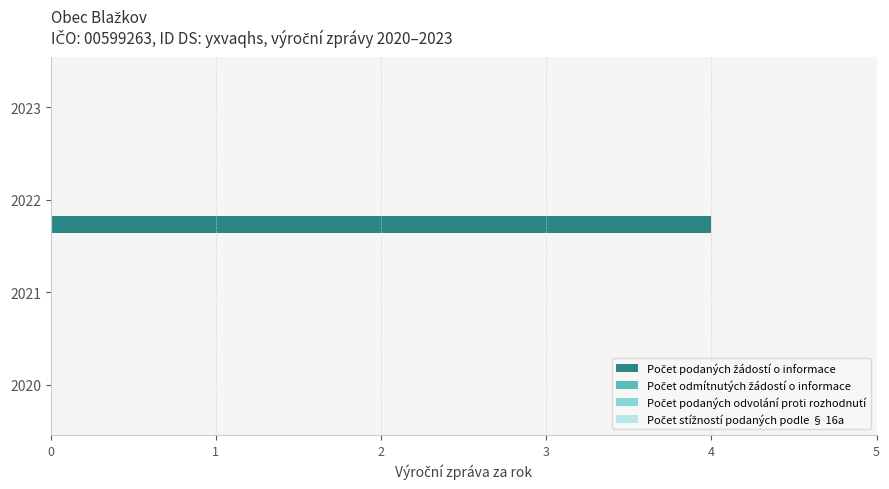

How many distinct data groups are displayed?

1